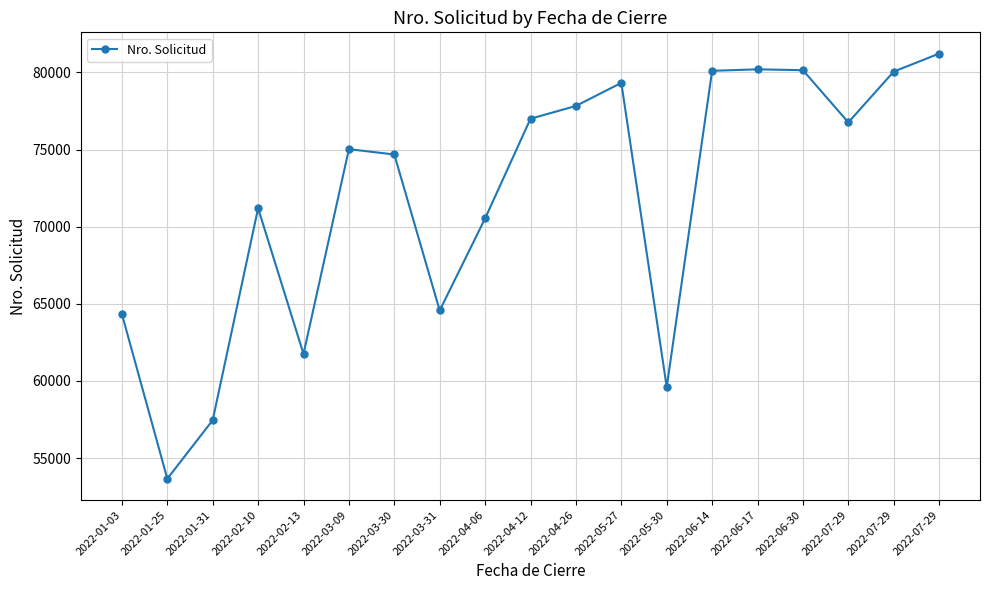

Reading right to left, list all the values displayed in this chart.

2022-07-29=81226	2022-07-29=80059	2022-07-29=76765	2022-06-30=80149	2022-06-17=80206	2022-06-14=80109	2022-05-30=59602	2022-05-27=79328	2022-04-26=77831	2022-04-12=77002	2022-04-06=70537	2022-03-31=64570	2022-03-30=74683	2022-03-09=75030	2022-02-13=61752	2022-02-10=71195	2022-01-31=57455	2022-01-25=53659	2022-01-03=64339